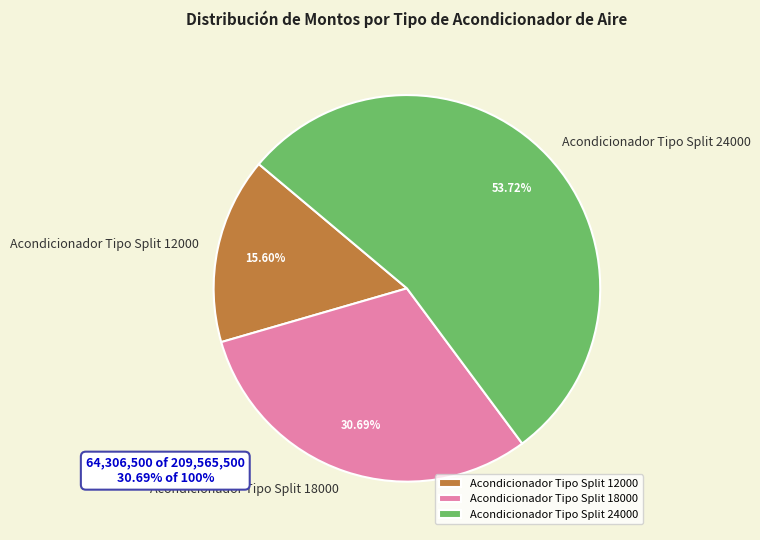

Which category accounts for the majority?

Acondicionador Tipo Split 24000